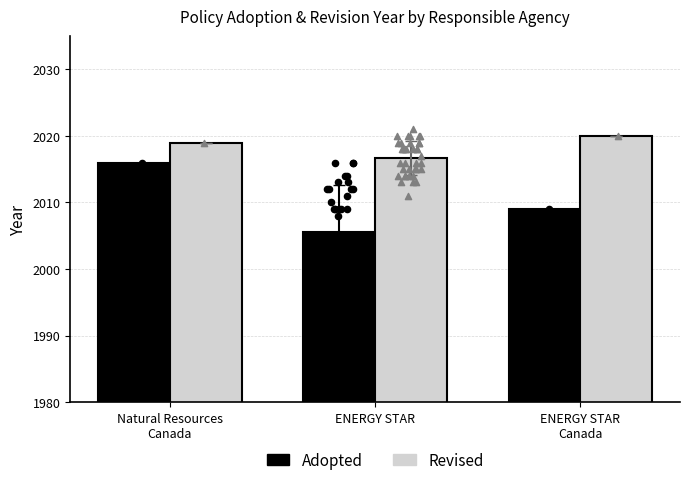

Is the value of Adopted at Natural Resources
Canada greater than the value of Revised at ENERGY STAR?

No